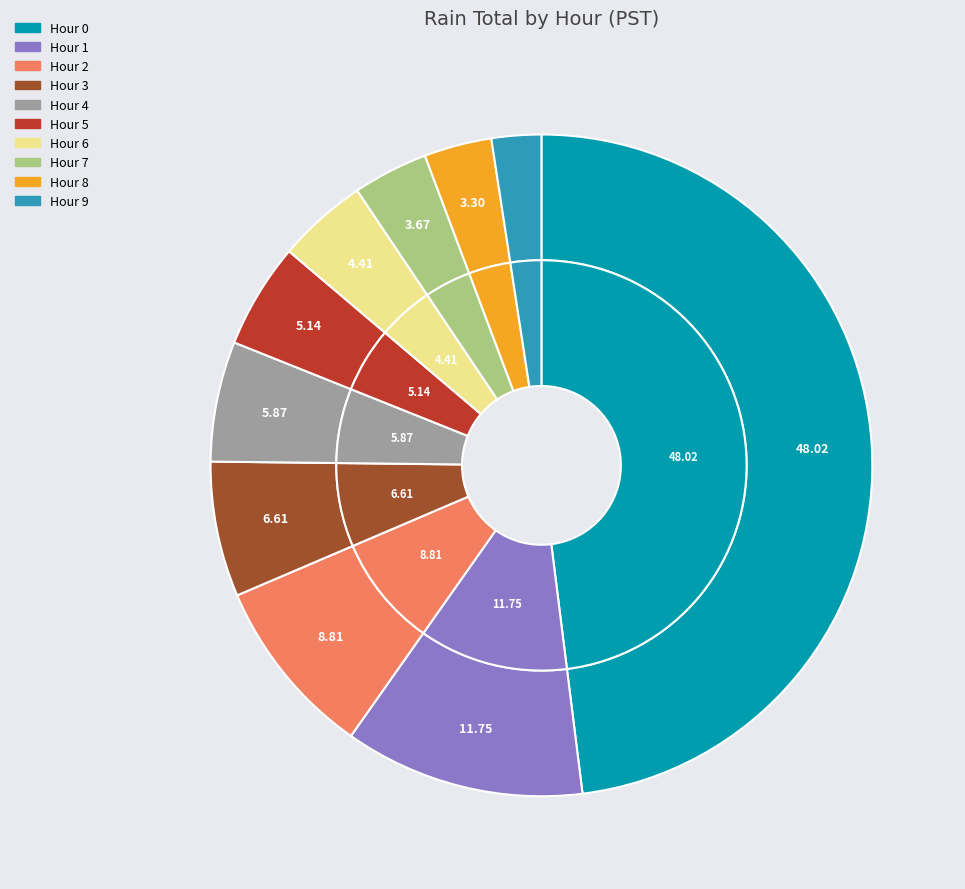

What is the ratio of the value at Hour 3 to the value at Hour 7?

1.8